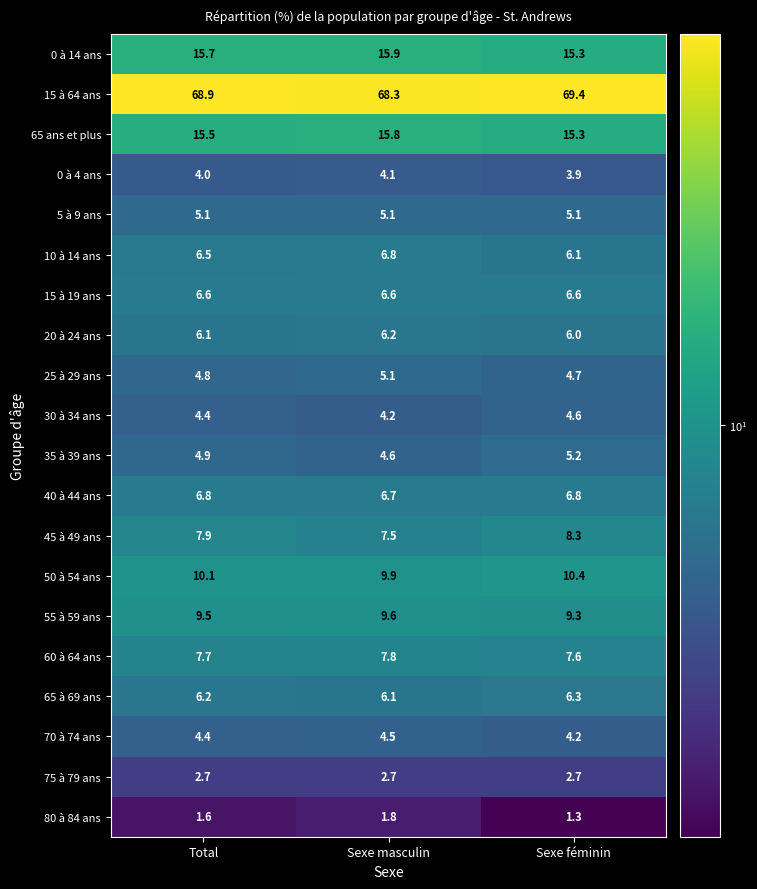

What is the difference between the maximum and minimum values in the 65 ans et plus series?

0.5